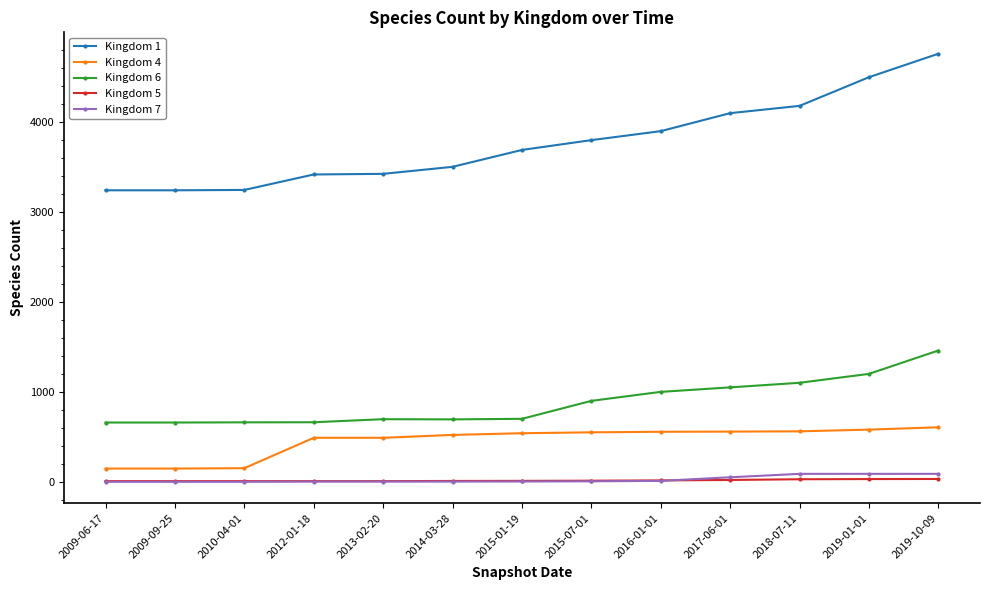

What is the sum of all Kingdom 5 values?

190